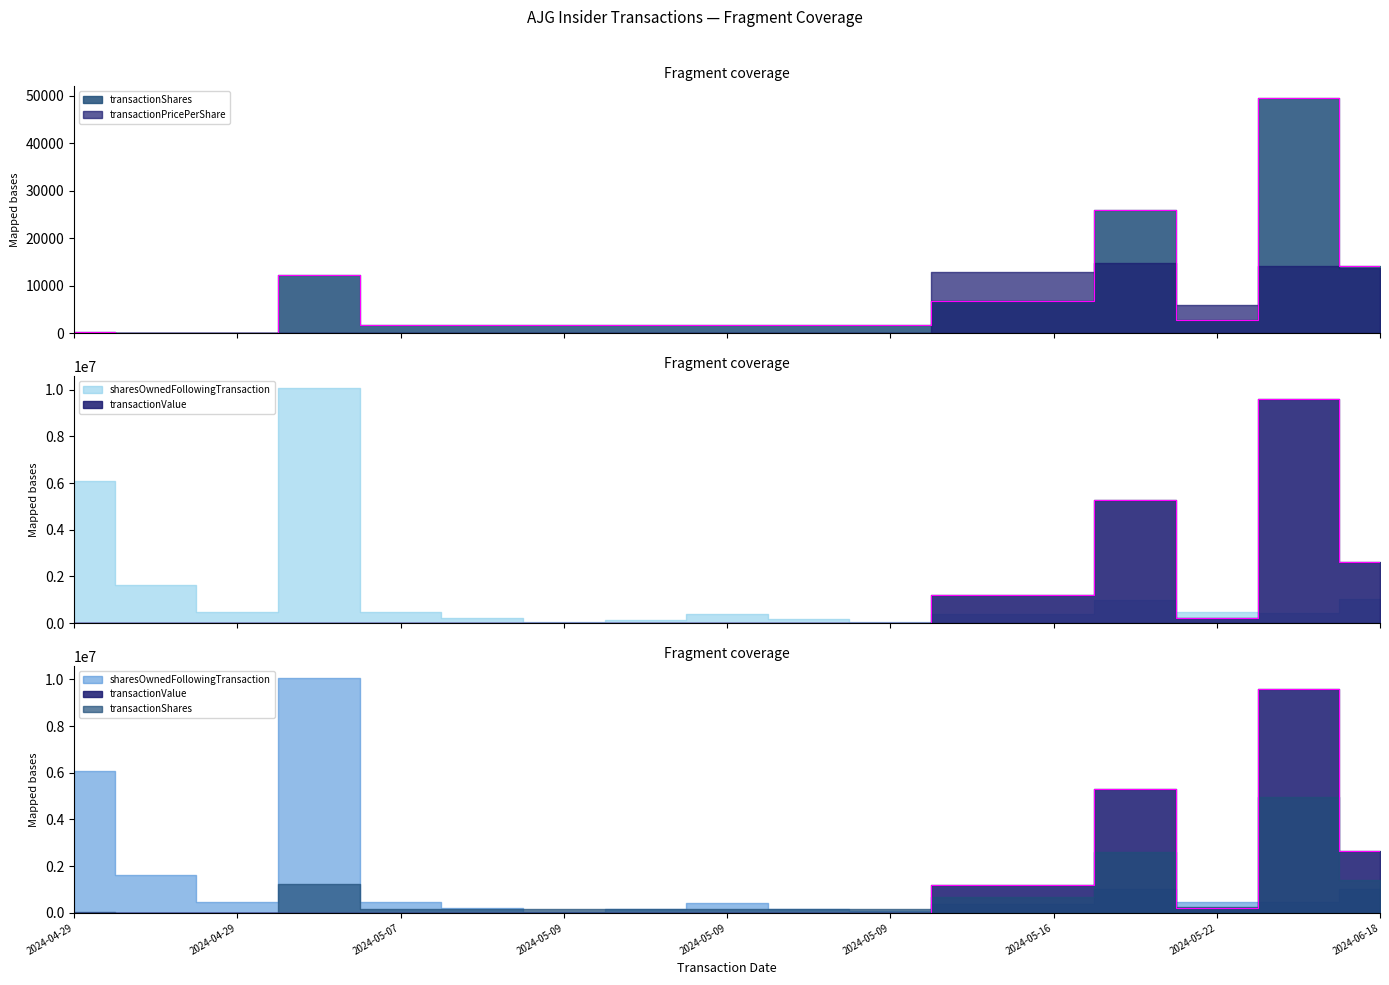

Where is transactionValue nearest to the value 4798742?

2024-05-17